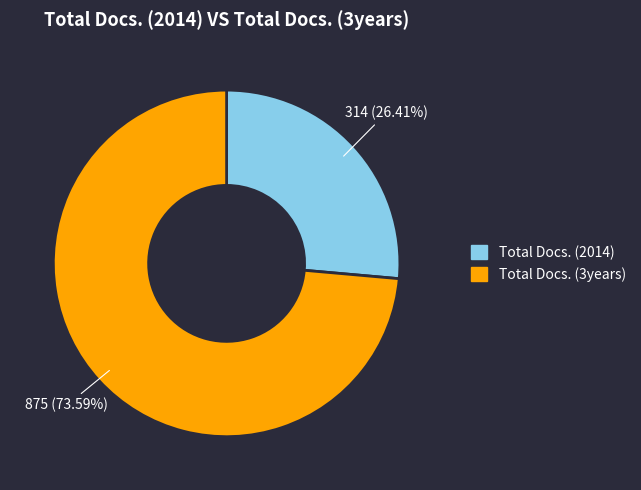

Is there any slice that represents more than half of the pie?

Yes